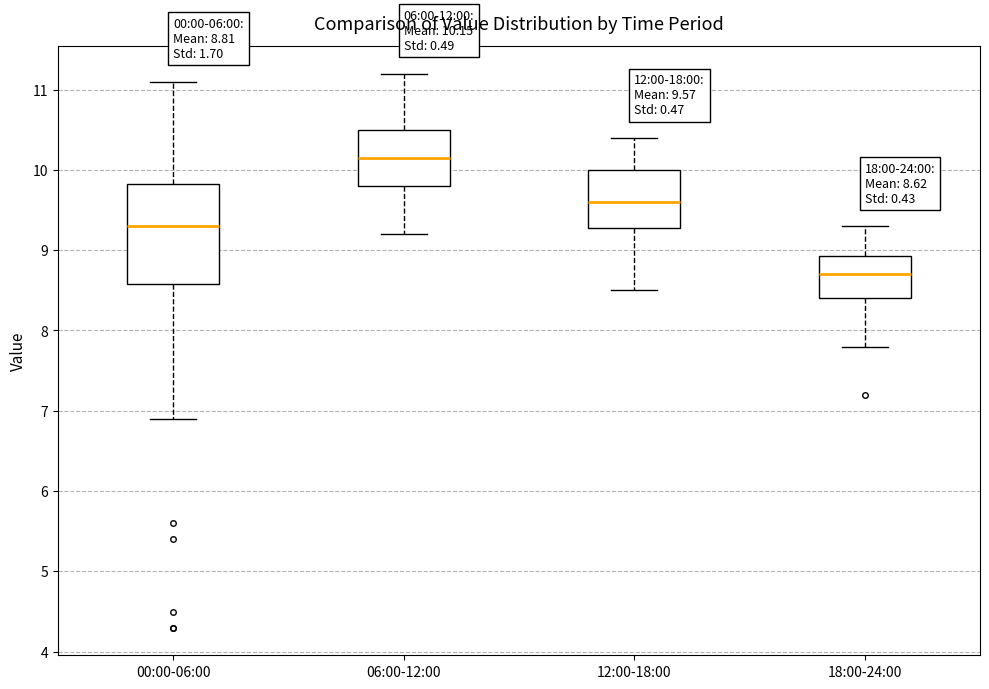

Which box's median line is the lowest?

18:00-24:00